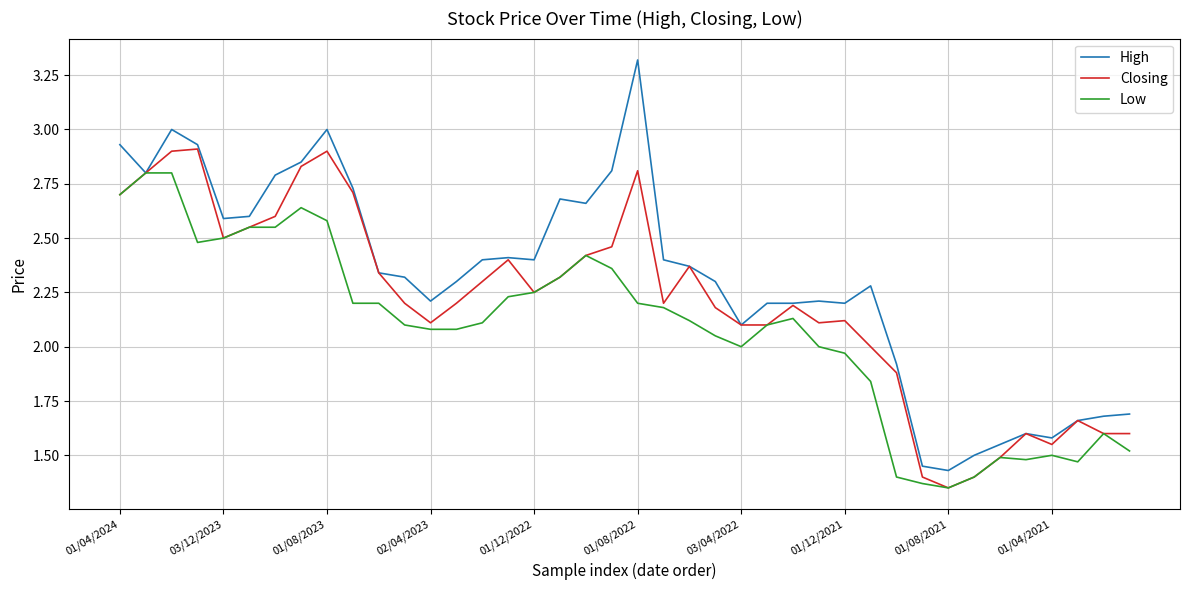

List the series in order of their peak value, lowest first.

Low, Closing, High